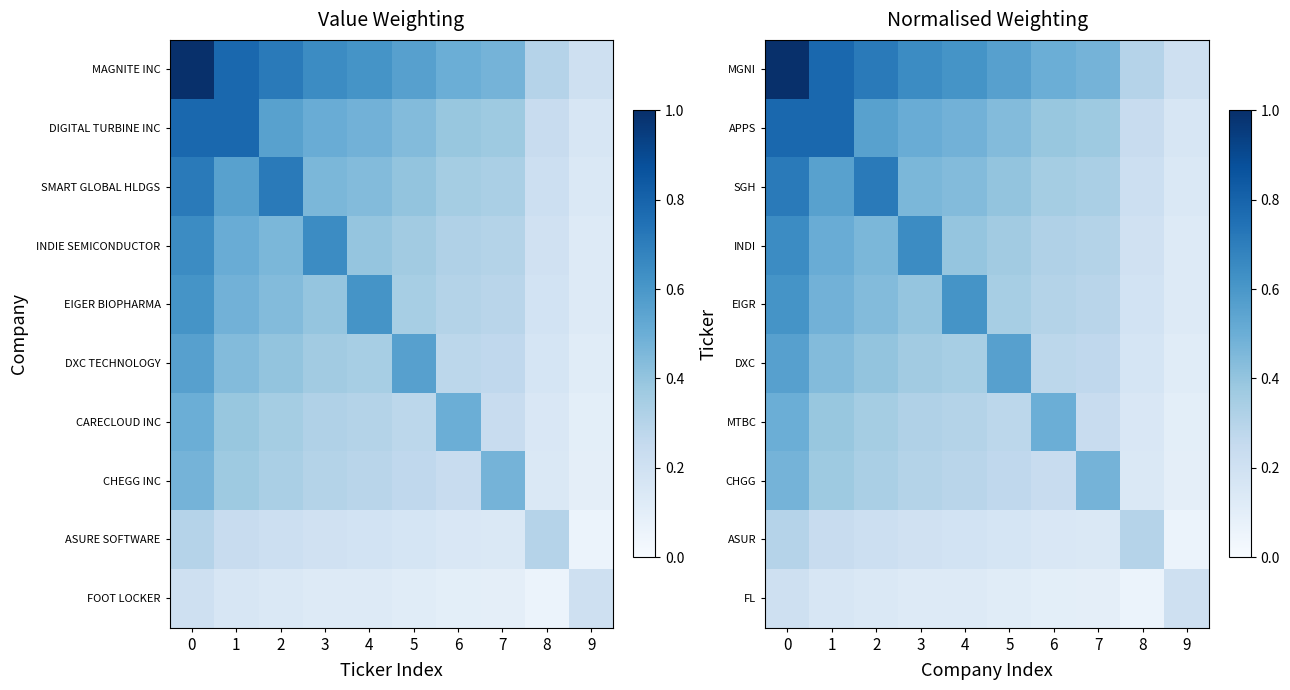

Where is MGNI nearest to the value 0?

9